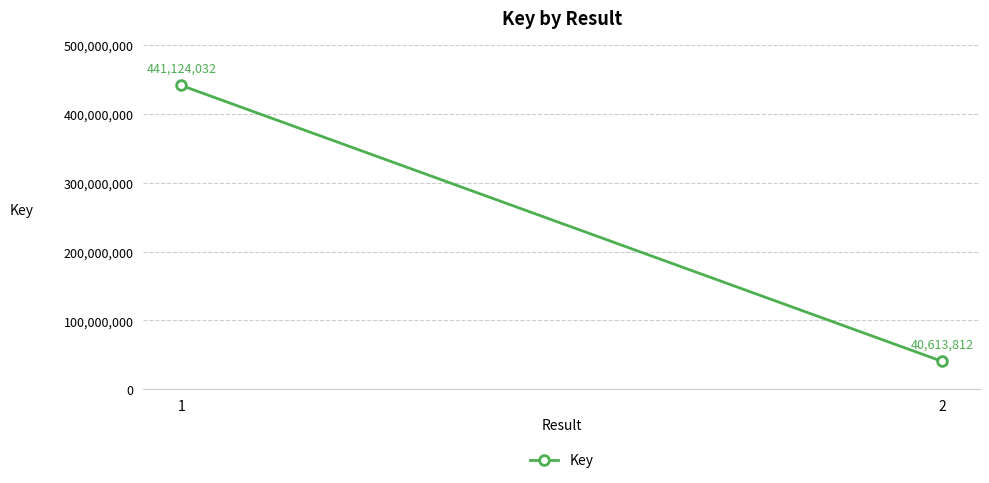

At which category does the chart reach its peak across all series?

1